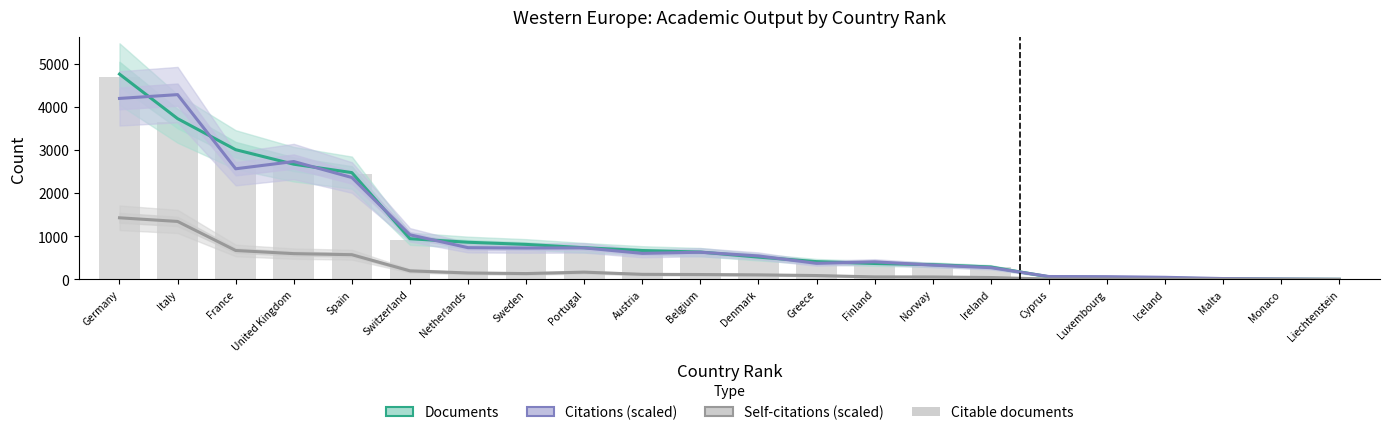

What value does the Citable documents series have at Iceland?

29.0